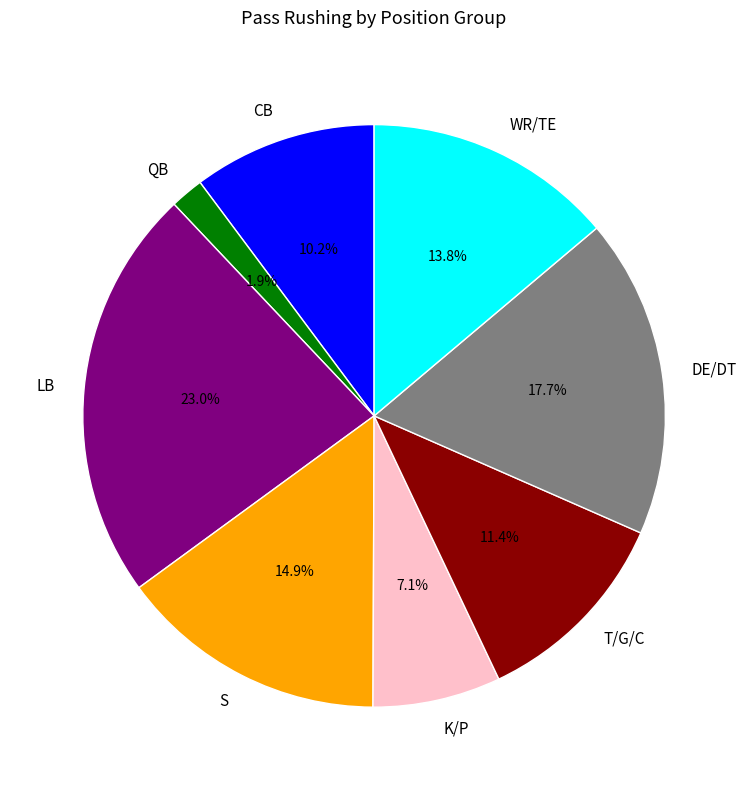

Is CB the majority of the pie?

No